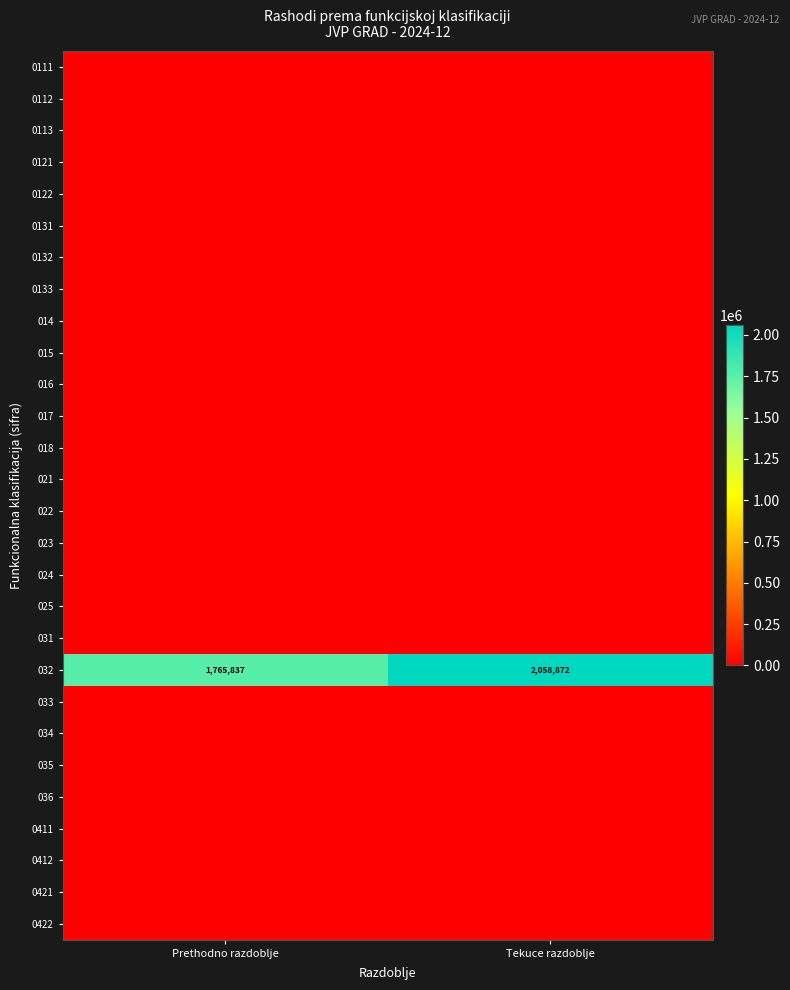

At how many categories does at least one series exceed 1307001?

2